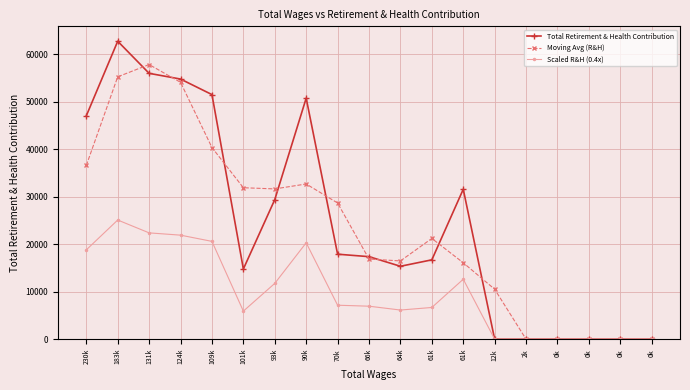

How many values in the Moving Avg (R&H) series are below 21224?

9